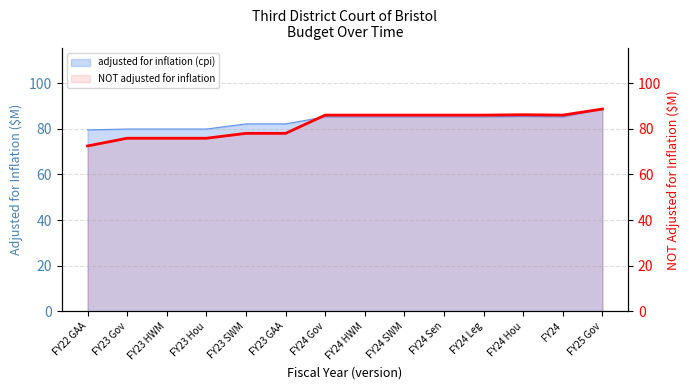

At which category does the data reach its first local peak?

FY24 Hou